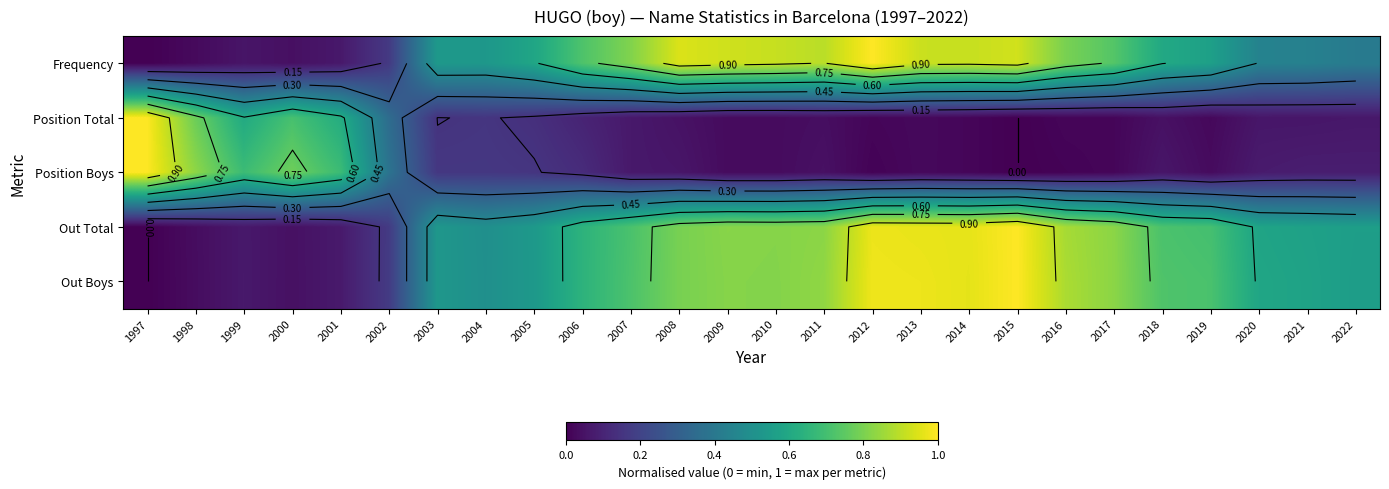

Which category has the lowest value in the Out Total series?

1997